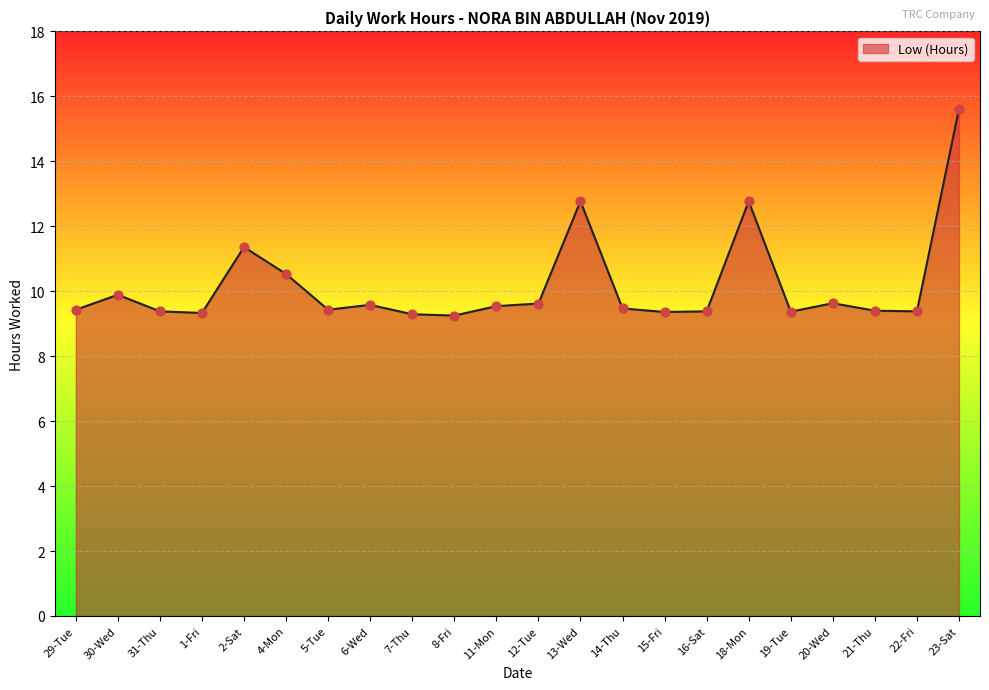

Between 19-Tue and 13-Wed, which is larger?

13-Wed